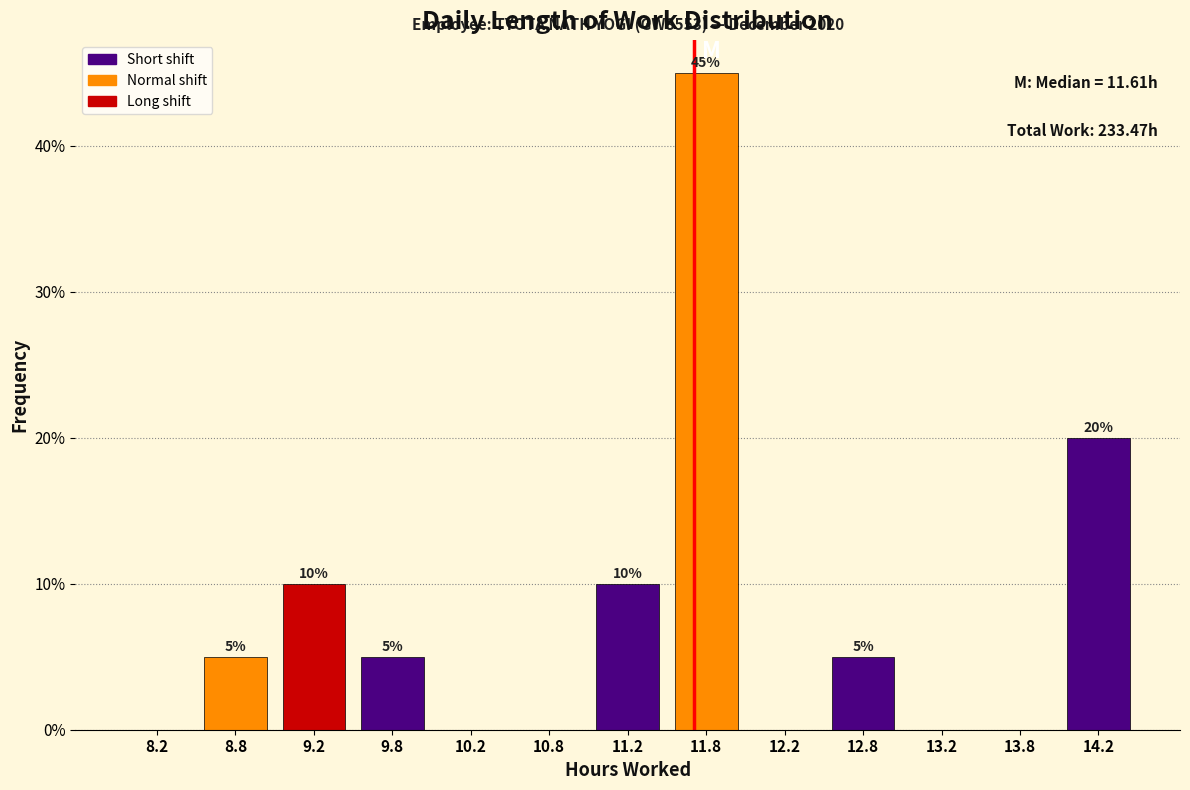

Which range on the x-axis has the tallest bar?

11.5 to 12.0